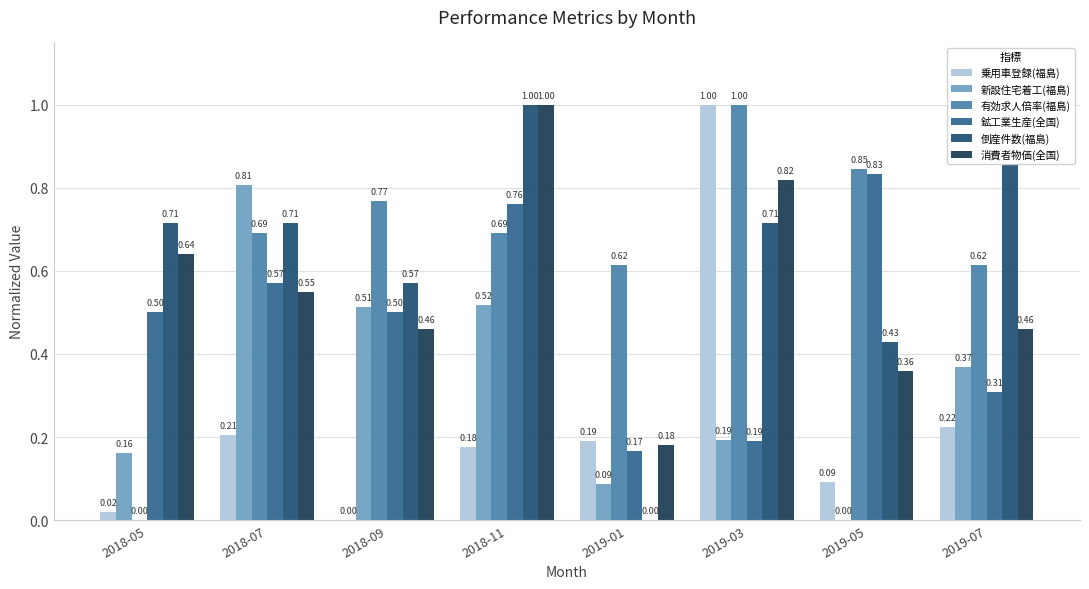

Reading left to right, extract all data points from this chart.

乗用車登録(福島): 2018-05=0.0	2018-07=0.2	2018-09=0.0	2018-11=0.2	2019-01=0.2	2019-03=1.0	2019-05=0.1	2019-07=0.2
新設住宅着工(福島): 2018-05=0.2	2018-07=0.8	2018-09=0.5	2018-11=0.5	2019-01=0.1	2019-03=0.2	2019-05=0.0	2019-07=0.4
有効求人倍率(福島): 2018-05=0.0	2018-07=0.7	2018-09=0.8	2018-11=0.7	2019-01=0.6	2019-03=1.0	2019-05=0.8	2019-07=0.6
鉱工業生産(全国): 2018-05=0.5	2018-07=0.6	2018-09=0.5	2018-11=0.8	2019-01=0.2	2019-03=0.2	2019-05=0.8	2019-07=0.3
倒産件数(福島): 2018-05=0.7	2018-07=0.7	2018-09=0.6	2018-11=1.0	2019-01=0.0	2019-03=0.7	2019-05=0.4	2019-07=0.9
消費者物価(全国): 2018-05=0.6	2018-07=0.6	2018-09=0.5	2018-11=1.0	2019-01=0.2	2019-03=0.8	2019-05=0.4	2019-07=0.5